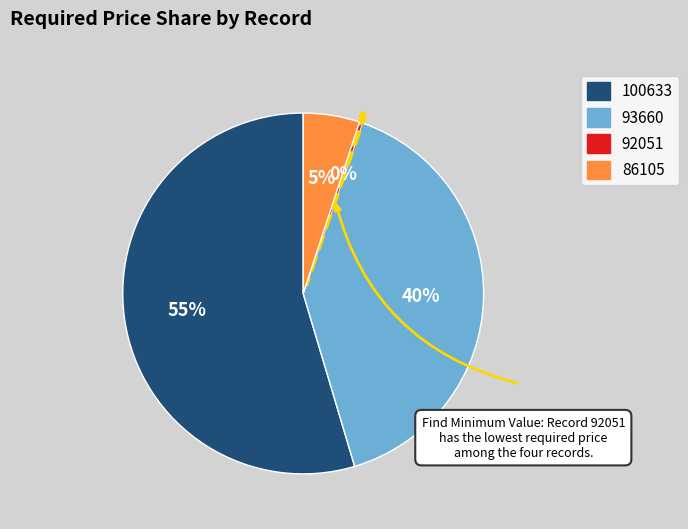

Is it true that 100633 is 55% of the pie?

True